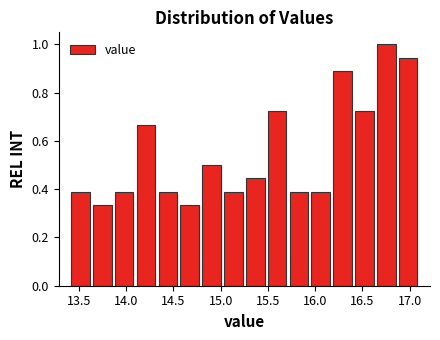

Reading left to right, transcribe this chart: for each bar, give the range it covers on the x-axis and its height. Neither the bar edges nor the heights are printed on the chart, so give them approximately, as read against the axes.

13.40 to 13.65: 0.38
13.65 to 13.85: 0.34
13.85 to 14.10: 0.38
14.10 to 14.35: 0.66
14.35 to 14.55: 0.38
14.55 to 14.80: 0.34
14.80 to 15.00: 0.50
15.00 to 15.25: 0.38
15.25 to 15.50: 0.44
15.50 to 15.70: 0.72
15.70 to 15.95: 0.38
15.95 to 16.20: 0.38
16.20 to 16.40: 0.88
16.40 to 16.65: 0.72
16.65 to 16.85: 1.00
16.85 to 17.10: 0.94